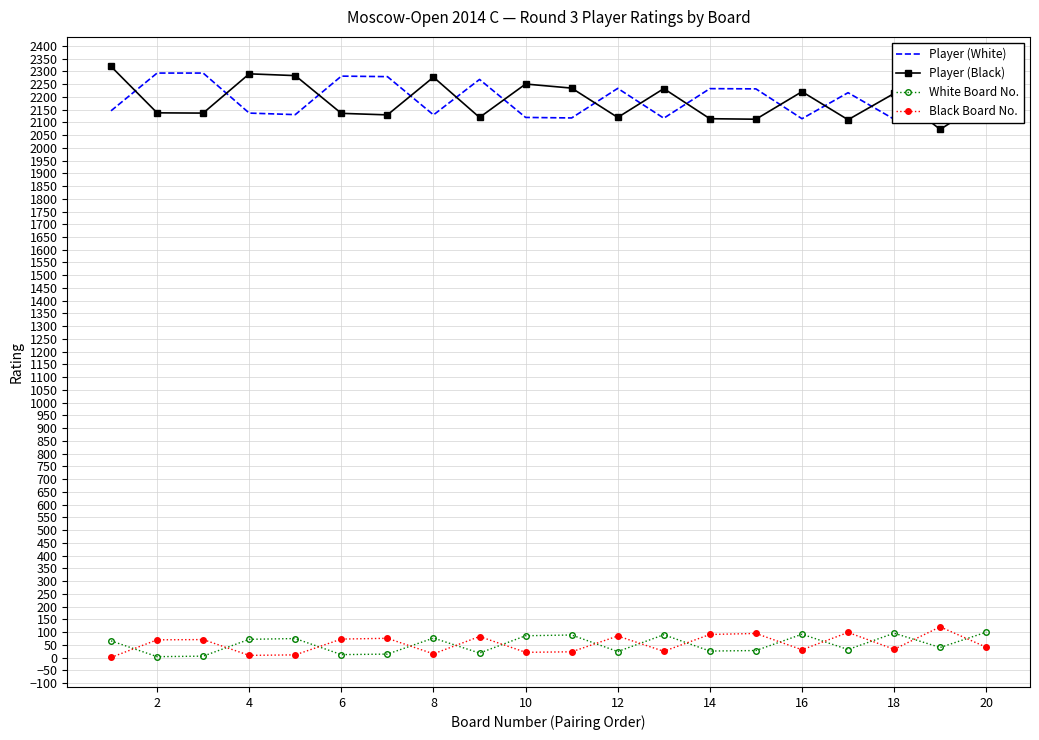

Which series has the largest total across all categories?

Player (White)